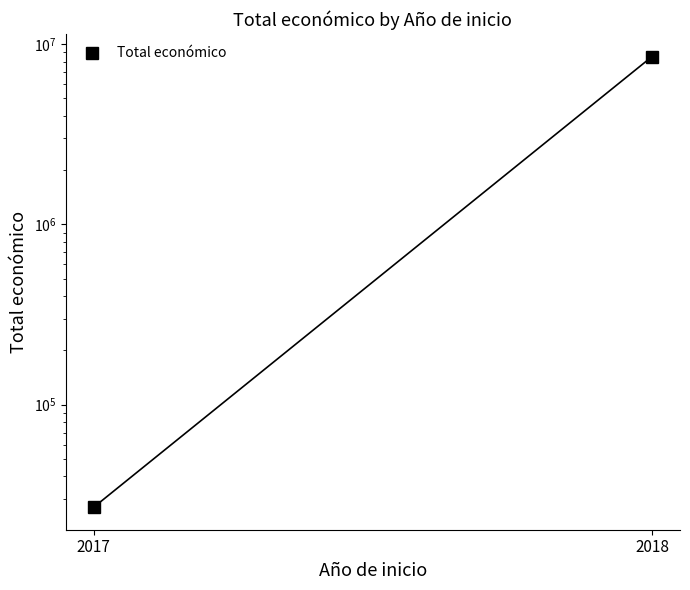

What is the smallest value displayed?

26995